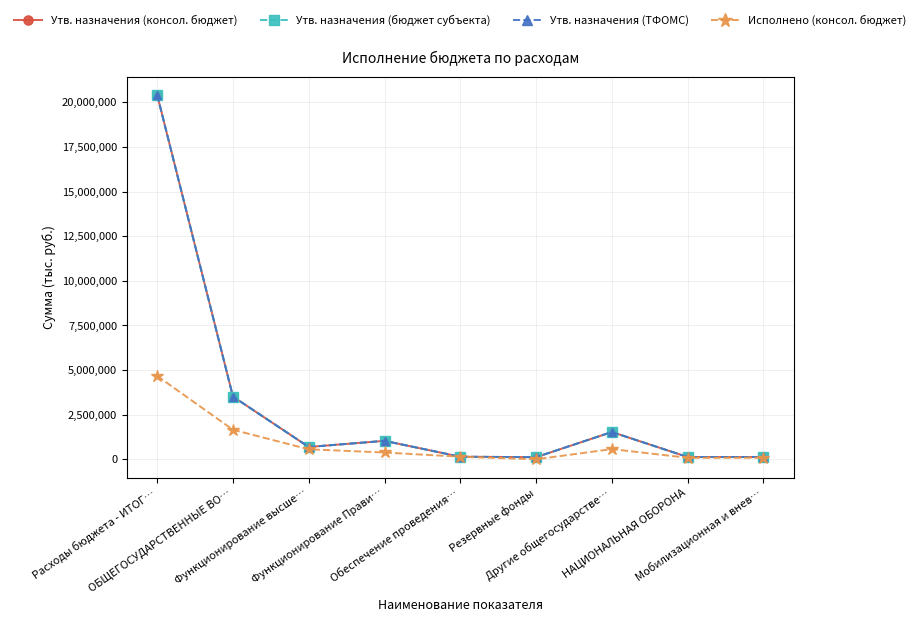

Which has a higher value, Функционирование Прави… or Резервные фонды?

Функционирование Прави…